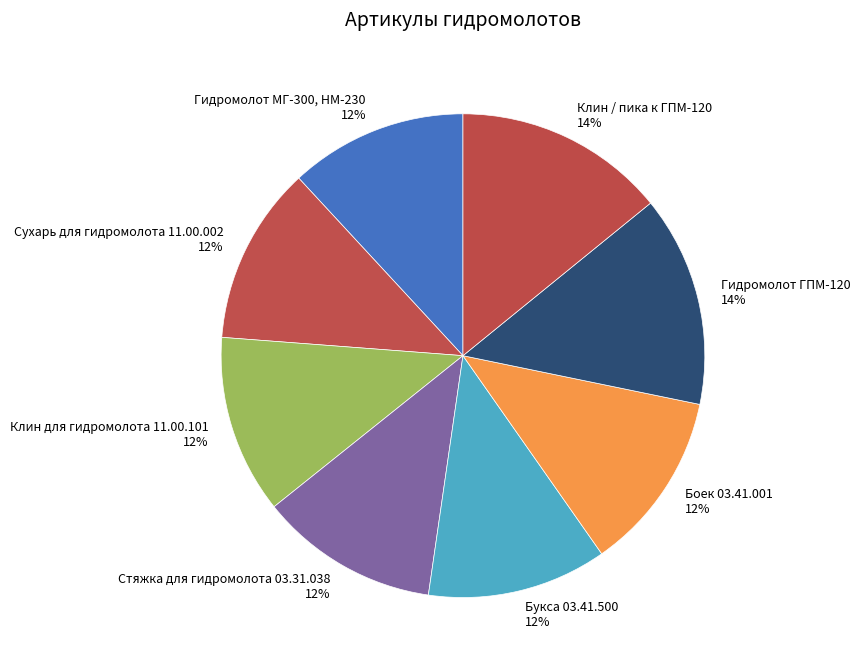

How many slices are in this pie chart?

8